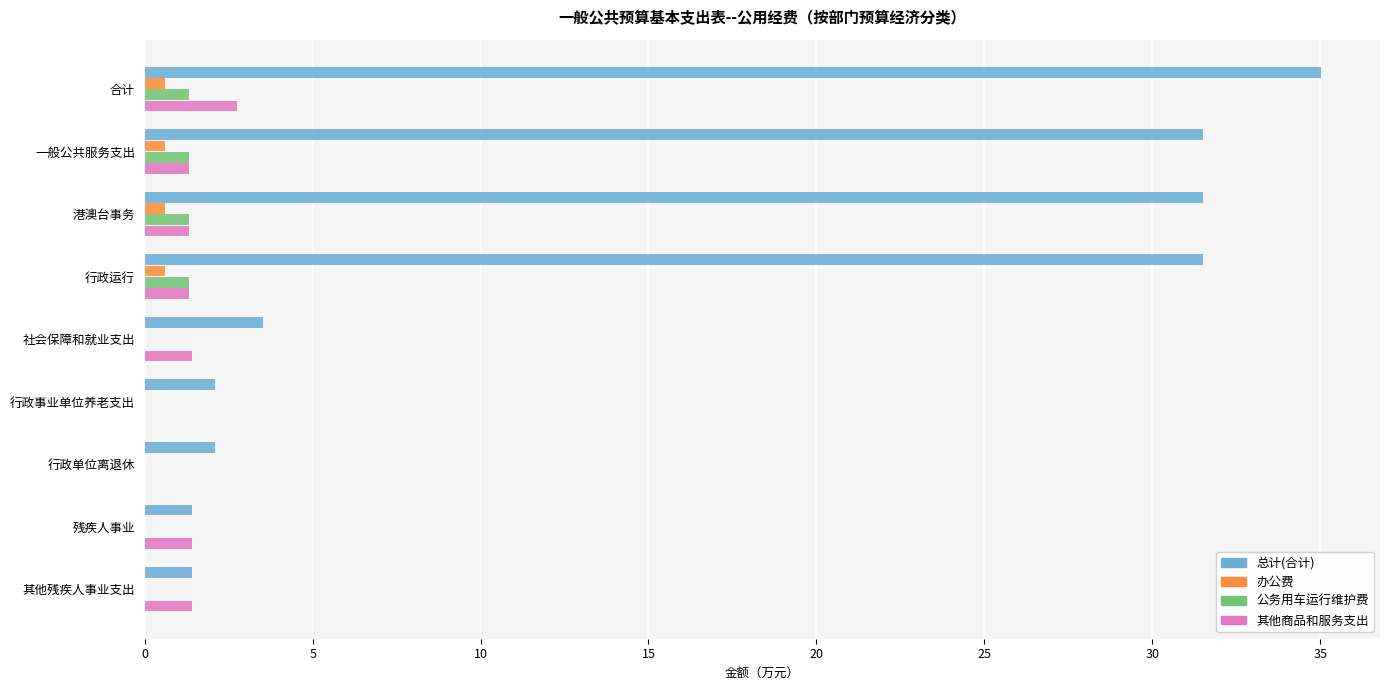

At which category is the sum across all series the highest?

合计